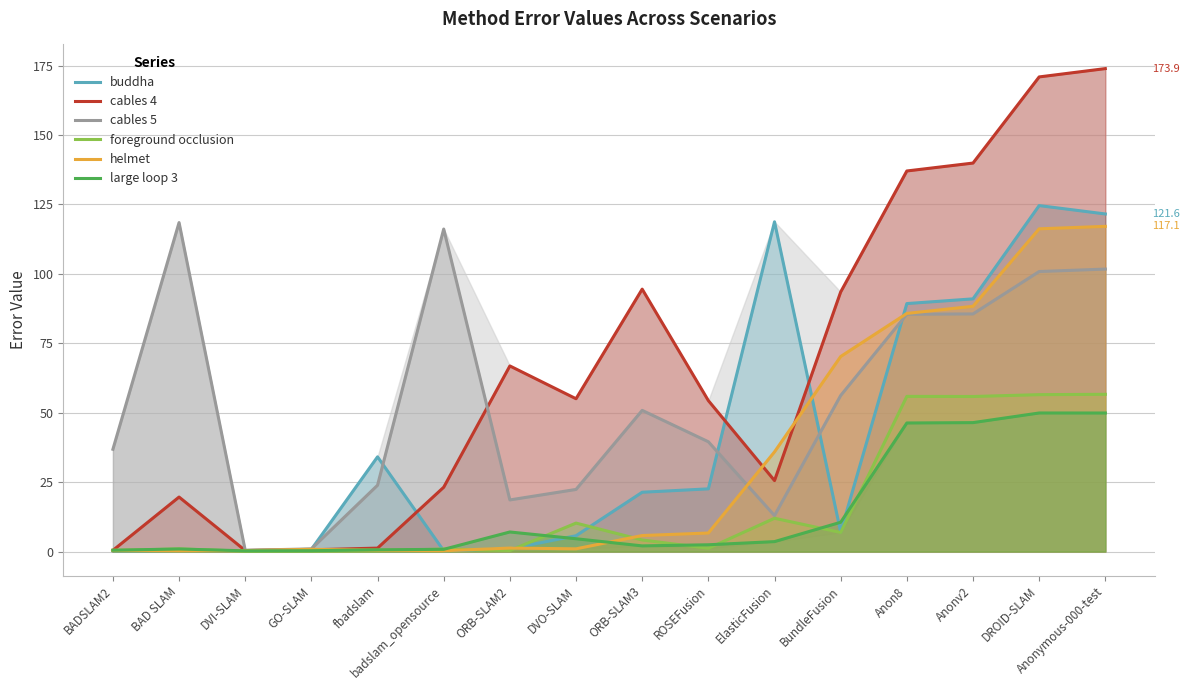

Reading left to right, what are all the values shown in this chart?

buddha: 0.3	0.3	0.4	0.8	34.1	0.3	1.0	5.7	21.4	22.6	118.8	7.0	89.3	91.0	124.6	121.6
cables 4: 0.4	19.6	0.4	0.6	1.2	23.2	66.8	55.0	94.5	54.4	25.6	93.5	137.1	139.9	170.9	173.9
cables 5: 36.8	118.5	0.5	1.0	23.9	116.1	18.6	22.4	50.8	39.5	12.9	56.2	85.5	85.6	100.8	101.7
foreground occlusion: 0.3	1.0	0.1	0.2	0.3	0.9	0.4	10.2	4.2	1.2	12.0	6.9	55.9	55.8	56.5	56.6
helmet: 0.5	0.3	0.4	0.8	0.5	0.3	1.2	1.0	5.8	6.7	35.9	70.2	85.8	88.3	116.2	117.1
large loop 3: 0.5	0.9	0.3	0.3	0.6	0.8	7.0	4.6	2.0	2.4	3.6	10.6	46.3	46.4	49.9	49.9